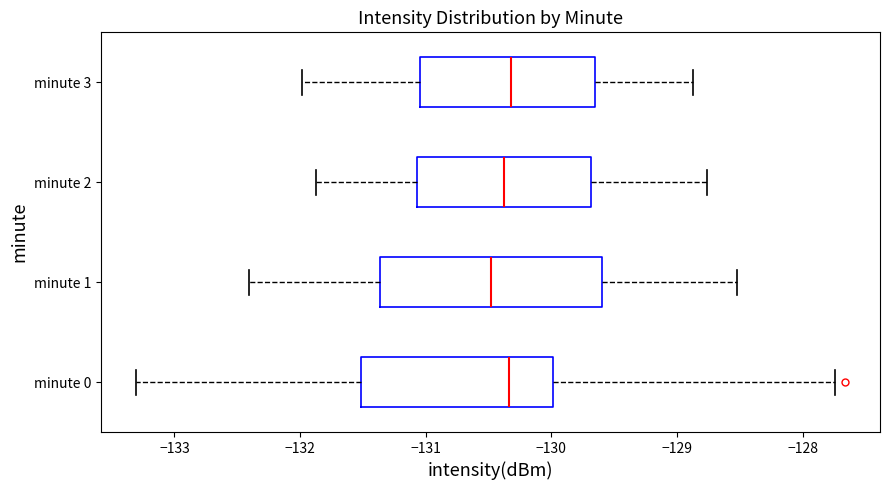

Comparing the boxes themselves (not the whiskers), which one is the widest?

minute 1